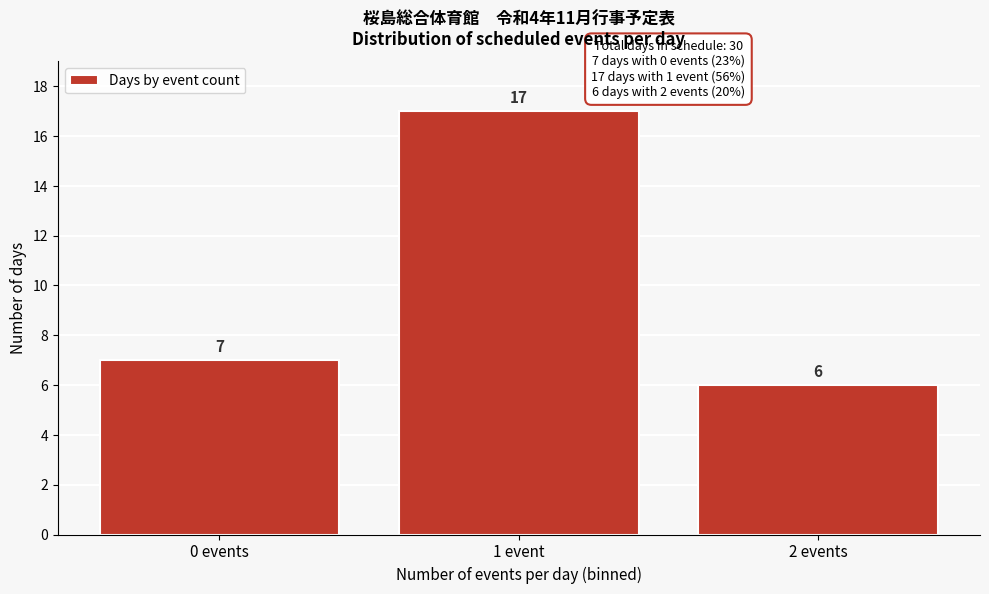

Reading left to right, extract all data points from this chart.

0 events=7	1 event=17	2 events=6